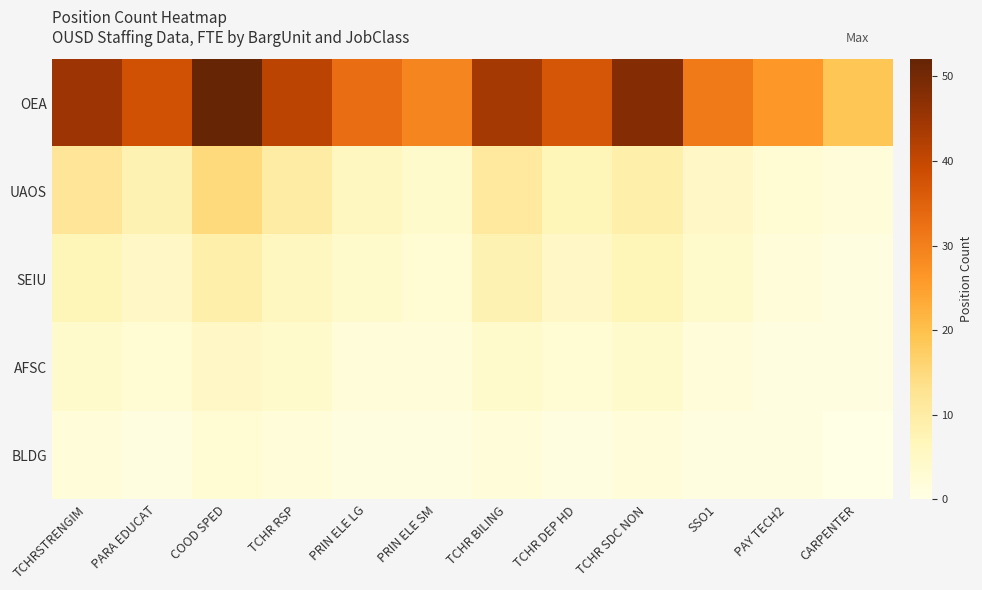

Reading left to right, what are all the values shown in this chart?

OEA: TCHRSTRENGIM=45	PARA EDUCAT=38	COOD SPED=52	TCHR RSP=41	PRIN ELE LG=33	PRIN ELE SM=29	TCHR BILING=44	TCHR DEP HD=37	TCHR SDC NON=48	SSO1=31	PAY TECH2=26	CARPENTER=19
UAOS: TCHRSTRENGIM=12	PARA EDUCAT=8	COOD SPED=15	TCHR RSP=10	PRIN ELE LG=6	PRIN ELE SM=4	TCHR BILING=11	TCHR DEP HD=7	TCHR SDC NON=9	SSO1=5	PAY TECH2=3	CARPENTER=2
SEIU: TCHRSTRENGIM=7	PARA EDUCAT=5	COOD SPED=9	TCHR RSP=6	PRIN ELE LG=4	PRIN ELE SM=3	TCHR BILING=8	TCHR DEP HD=5	TCHR SDC NON=7	SSO1=4	PAY TECH2=2	CARPENTER=1
AFSC: TCHRSTRENGIM=4	PARA EDUCAT=3	COOD SPED=5	TCHR RSP=4	PRIN ELE LG=2	PRIN ELE SM=2	TCHR BILING=4	TCHR DEP HD=3	TCHR SDC NON=4	SSO1=2	PAY TECH2=1	CARPENTER=1
BLDG: TCHRSTRENGIM=2	PARA EDUCAT=1	COOD SPED=3	TCHR RSP=2	PRIN ELE LG=1	PRIN ELE SM=1	TCHR BILING=2	TCHR DEP HD=1	TCHR SDC NON=2	SSO1=1	PAY TECH2=1	CARPENTER=0